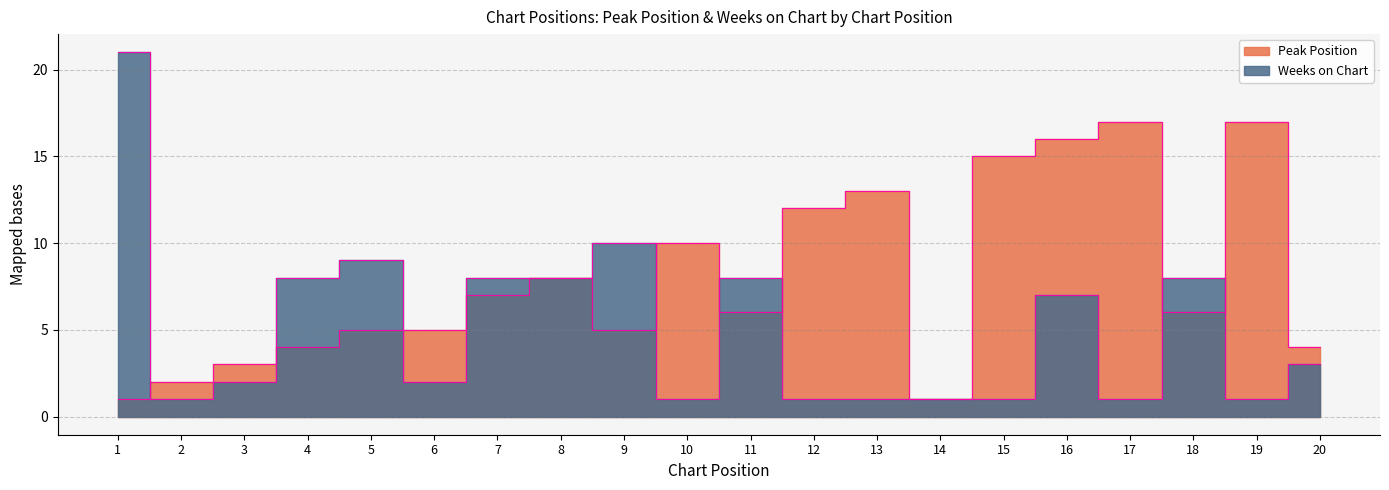

Reading left to right, list all the values displayed in this chart.

Peak Position: 1=1	2=2	3=3	4=4	5=5	6=5	7=7	8=8	9=5	10=10	11=6	12=12	13=13	14=1	15=15	16=16	17=17	18=6	19=17	20=4
Weeks on Chart: 1=21	2=1	3=2	4=8	5=9	6=2	7=8	8=8	9=10	10=1	11=8	12=1	13=1	14=1	15=1	16=7	17=1	18=8	19=1	20=3